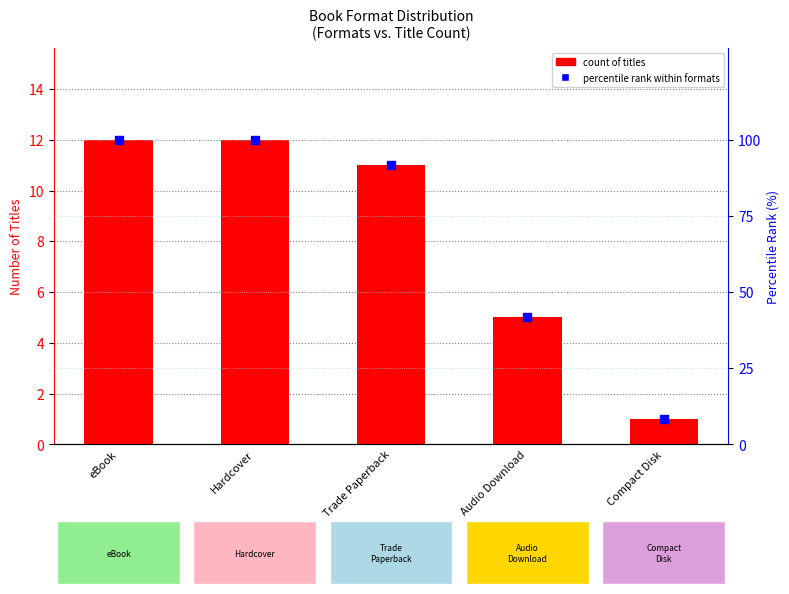

Which series reaches the minimum Y coordinate?

count of titles